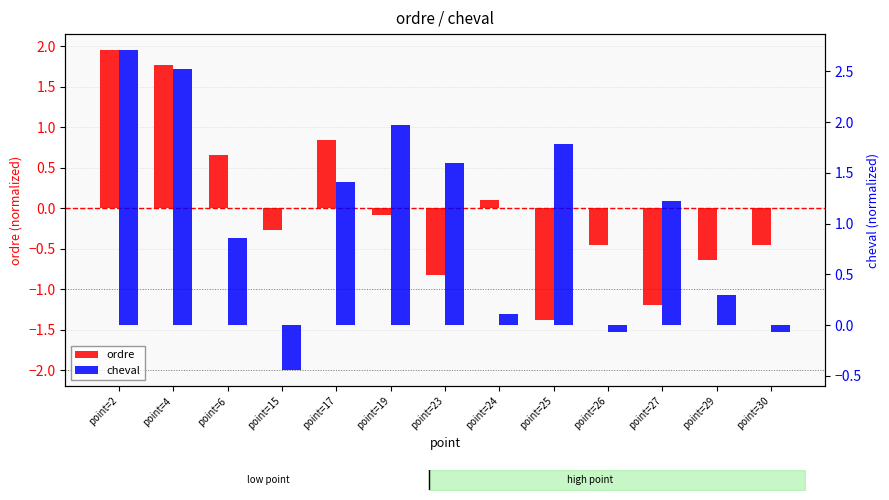

List the labels in order of ordre value, largest first.

point=2, point=4, point=17, point=6, point=24, point=19, point=15, point=26, point=30, point=29, point=23, point=27, point=25